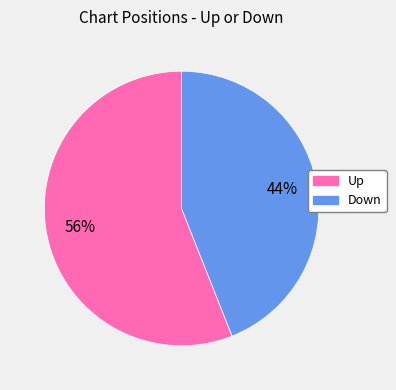

To the nearest percent, what is the difference between the largest and smallest slice percentages?

12%